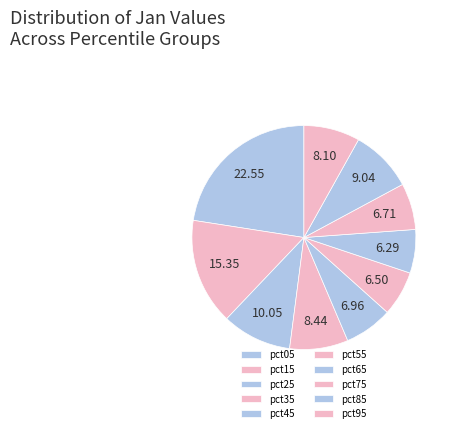

What is the smallest slice in the pie chart?

pct65